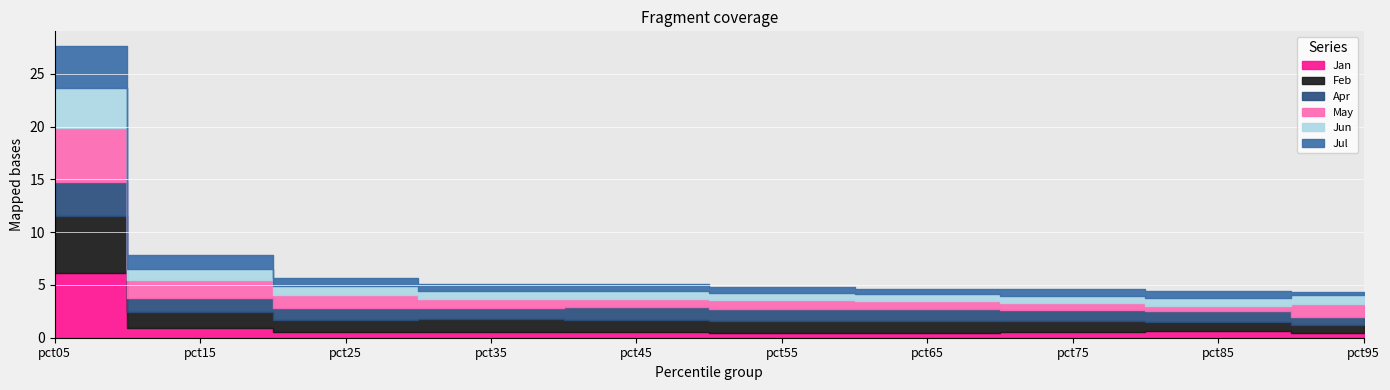

Which has a higher value, pct35 or pct95?

pct35